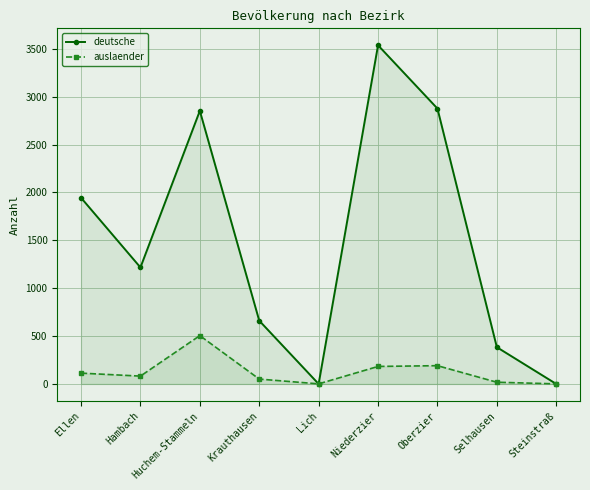

In deutsche, how many points are lower than both neighbors (excluding endpoints)?

2